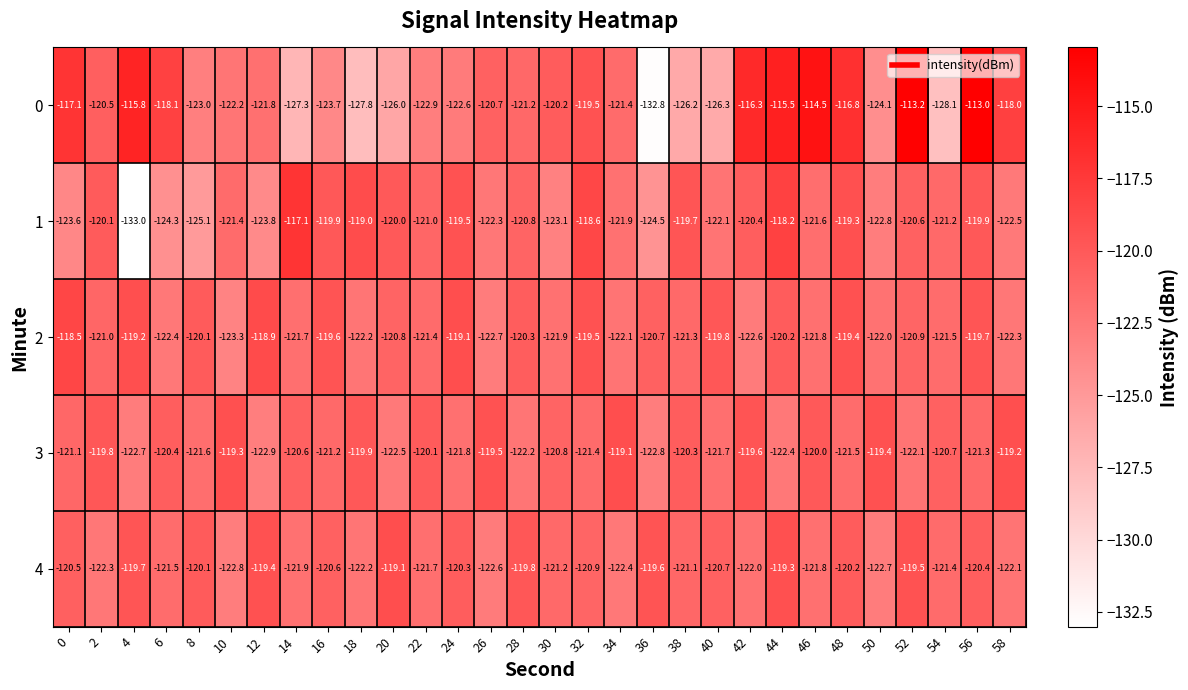

What is the average value of the 0 series?

-121.2